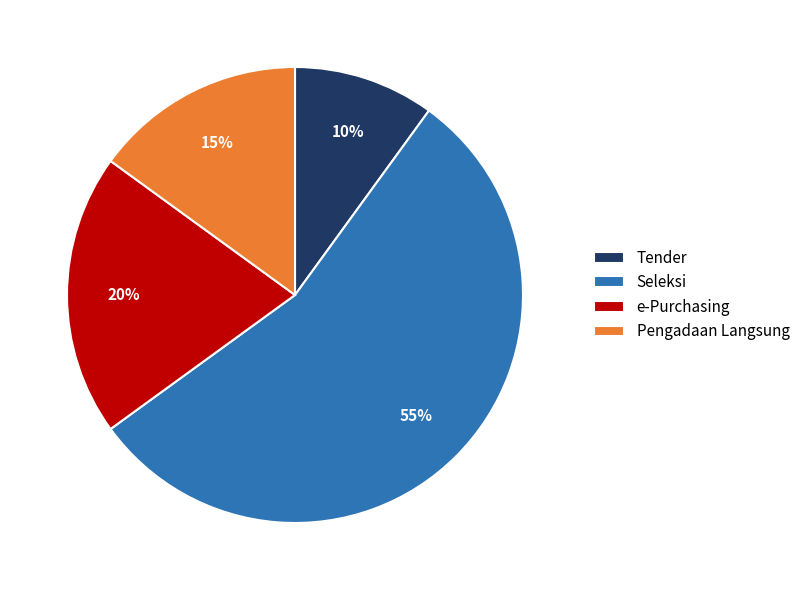

Is the sum of Pengadaan Langsung and Tender greater than half?

No